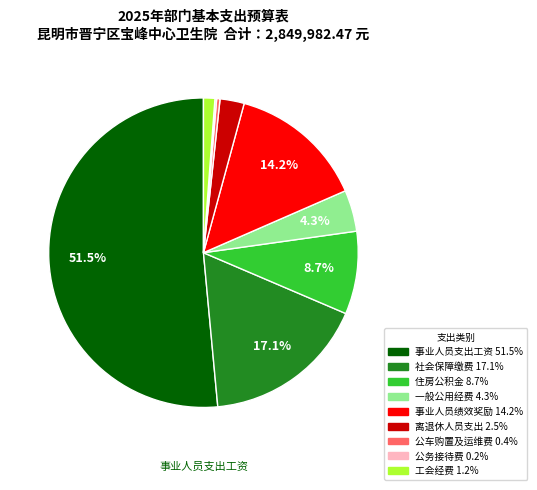

Between 离退休人员支出 and 事业人员绩效奖励, which is larger?

事业人员绩效奖励